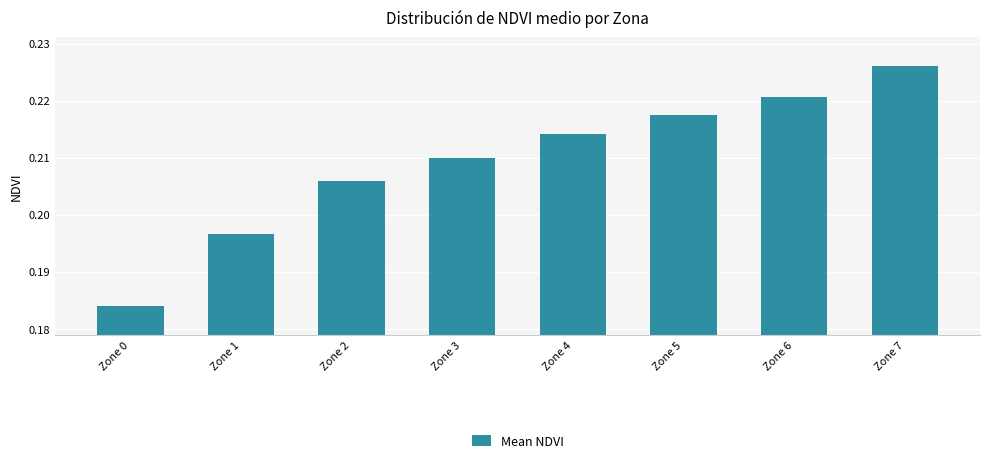

List the labels in order of value, largest first.

Zone 7, Zone 6, Zone 5, Zone 4, Zone 3, Zone 2, Zone 1, Zone 0